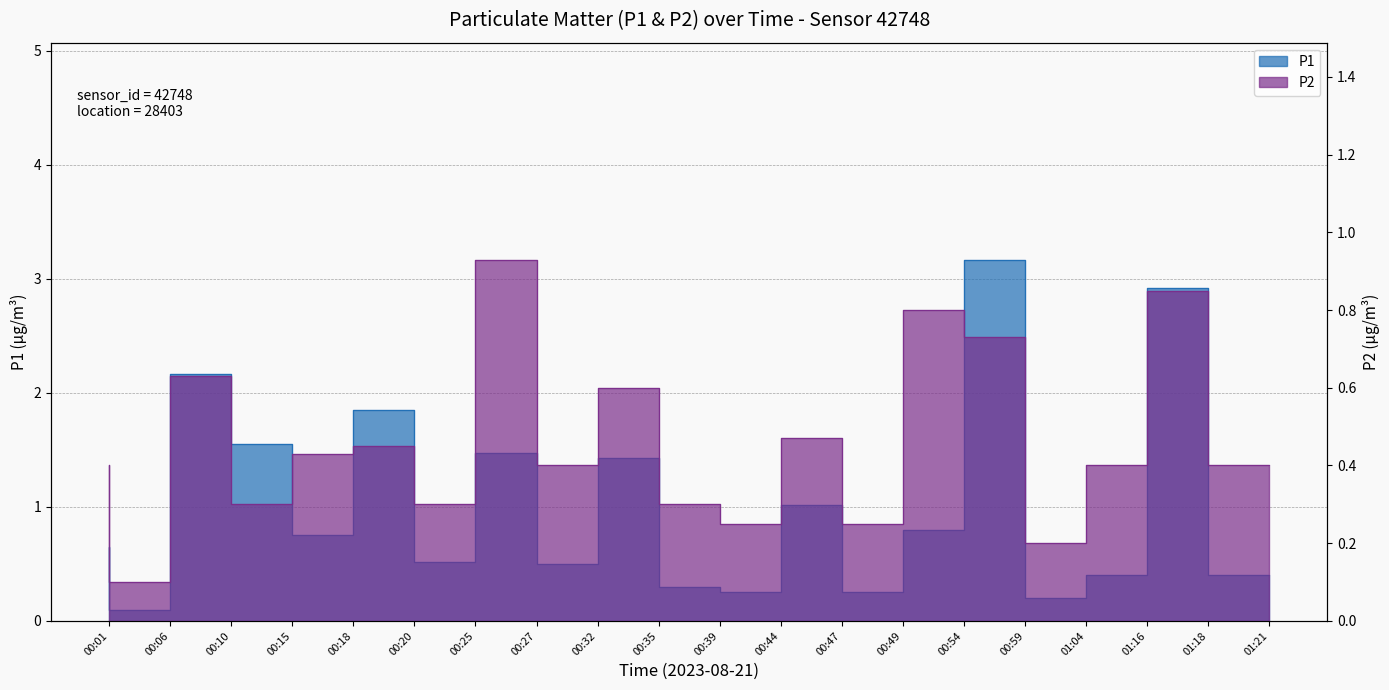

What is the smallest value displayed?

0.1